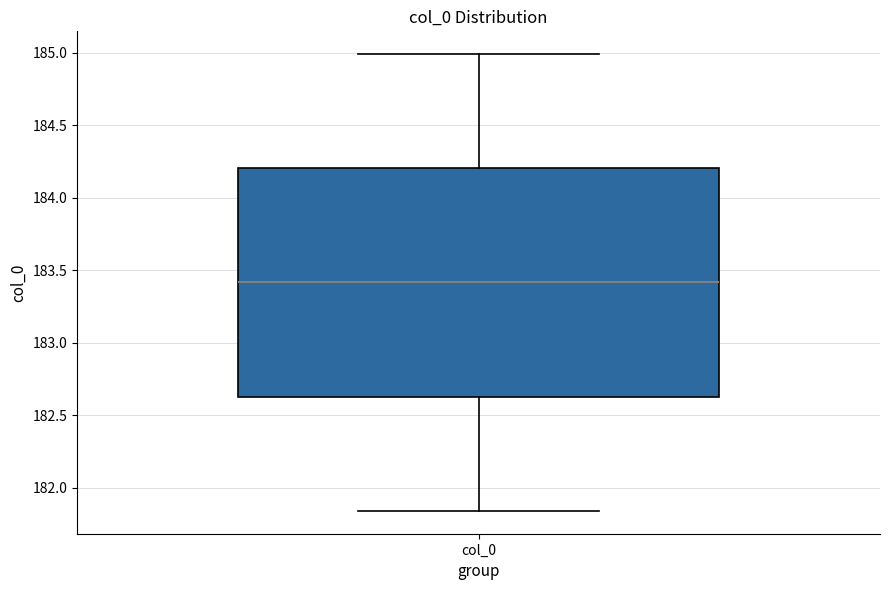

Where is the lower edge of the box for col_0 on the y-axis? The values are not printed on the chart, so give them approximately, as read against the axis.

182.65